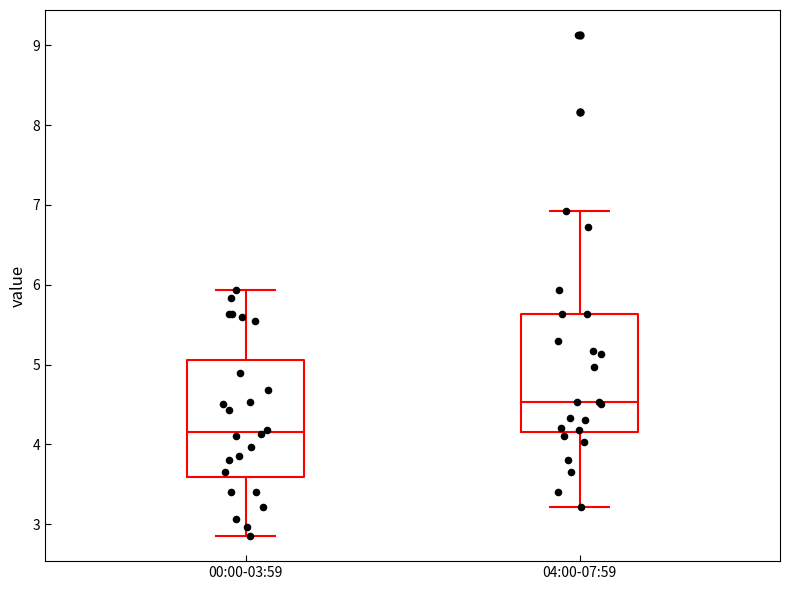

Where is the lower edge of the box for 00:00-03:59 on the y-axis? The values are not printed on the chart, so give them approximately, as read against the axis.

3.6